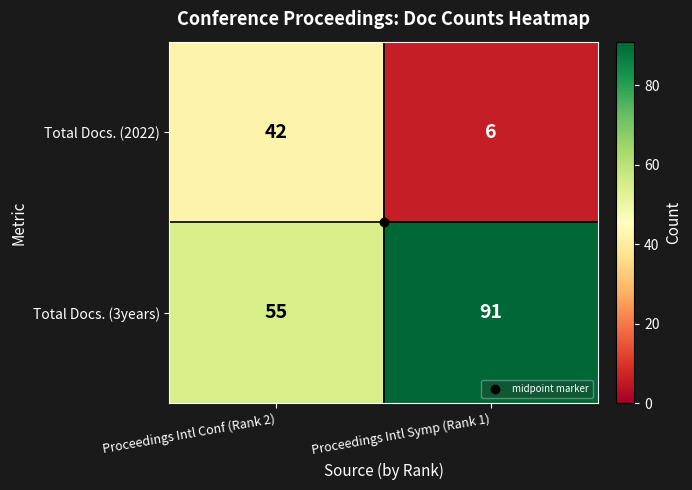

What is the difference between the Total Docs. (2022) values at Proceedings Intl Symp (Rank 1) and Proceedings Intl Conf (Rank 2)?

36